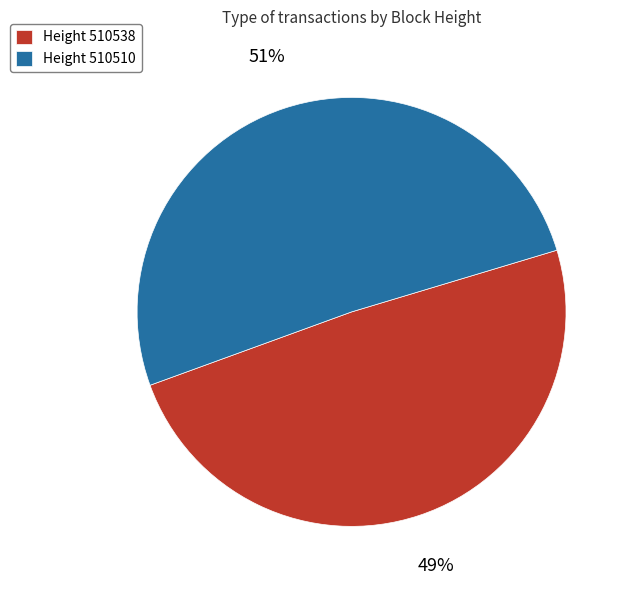

Which category accounts for the majority?

Height 510510